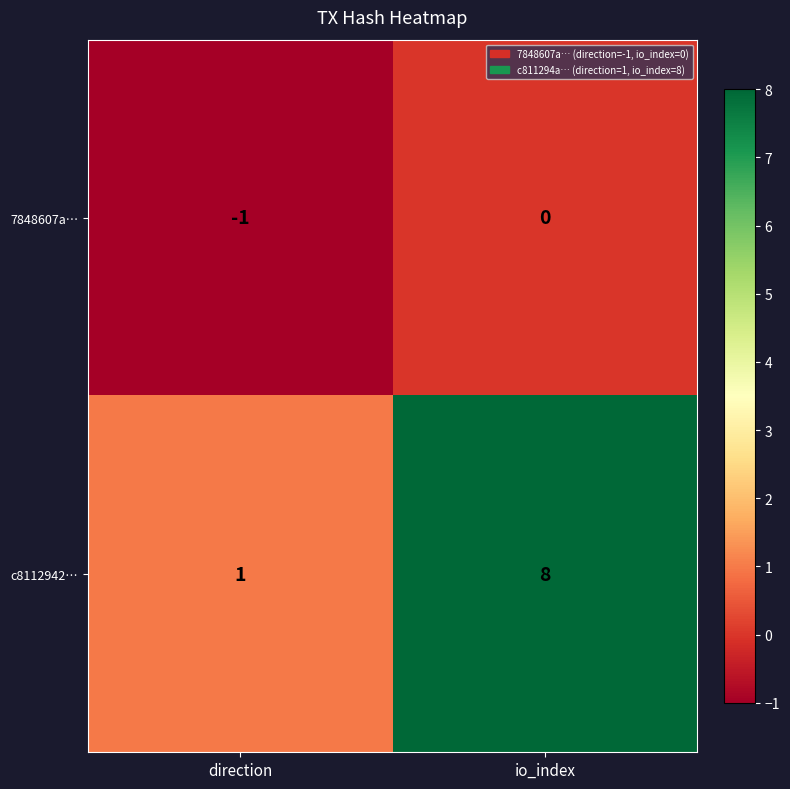

Read the c8112942… value at io_index.

8